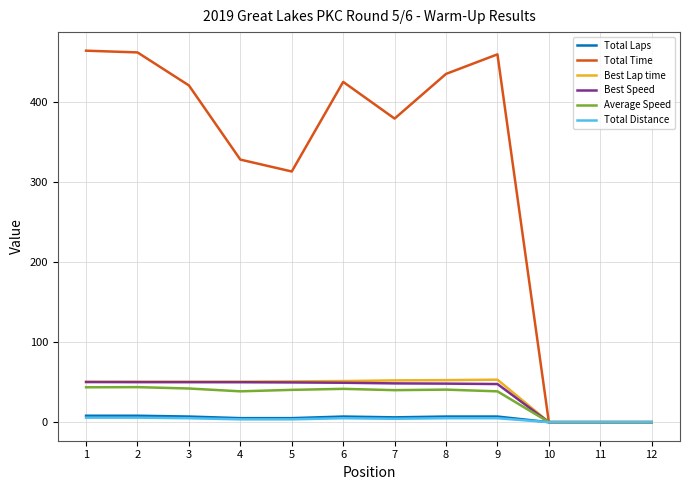

Which series has the largest total across all categories?

Total Time